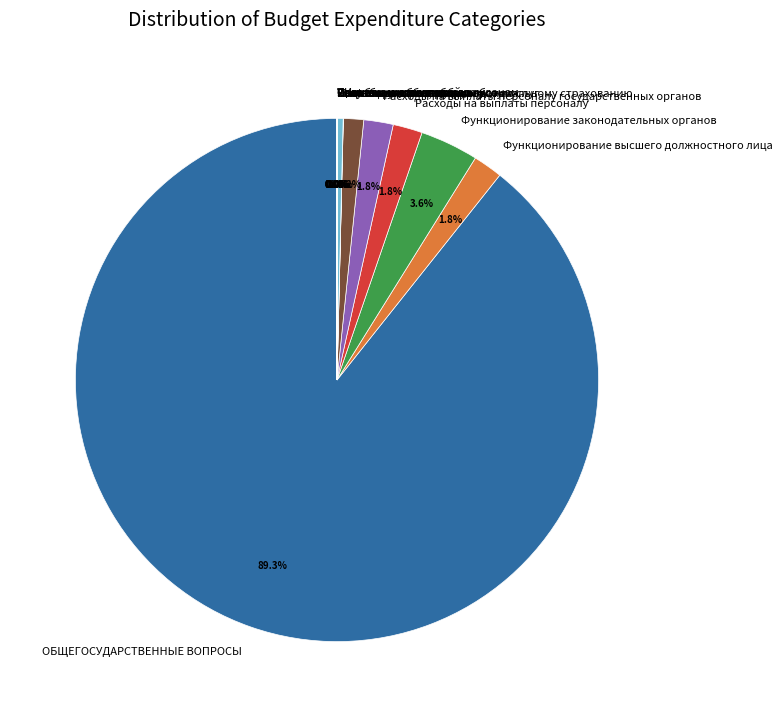

What portion of the pie excludes Социальное обеспечение?

100.0%